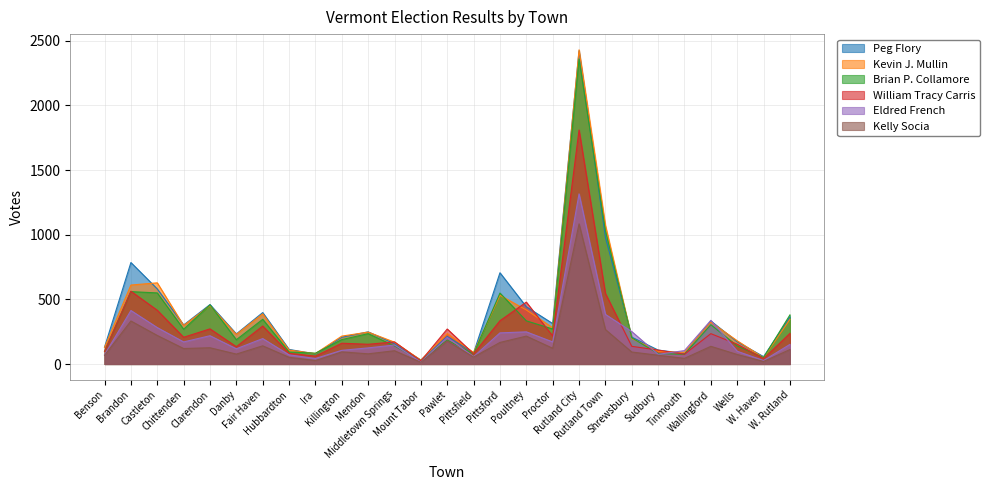

Rank the series at Poultney from highest to lowest value.

William Tracy Carris, Peg Flory, Kevin J. Mullin, Brian P. Collamore, Eldred French, Kelly Socia